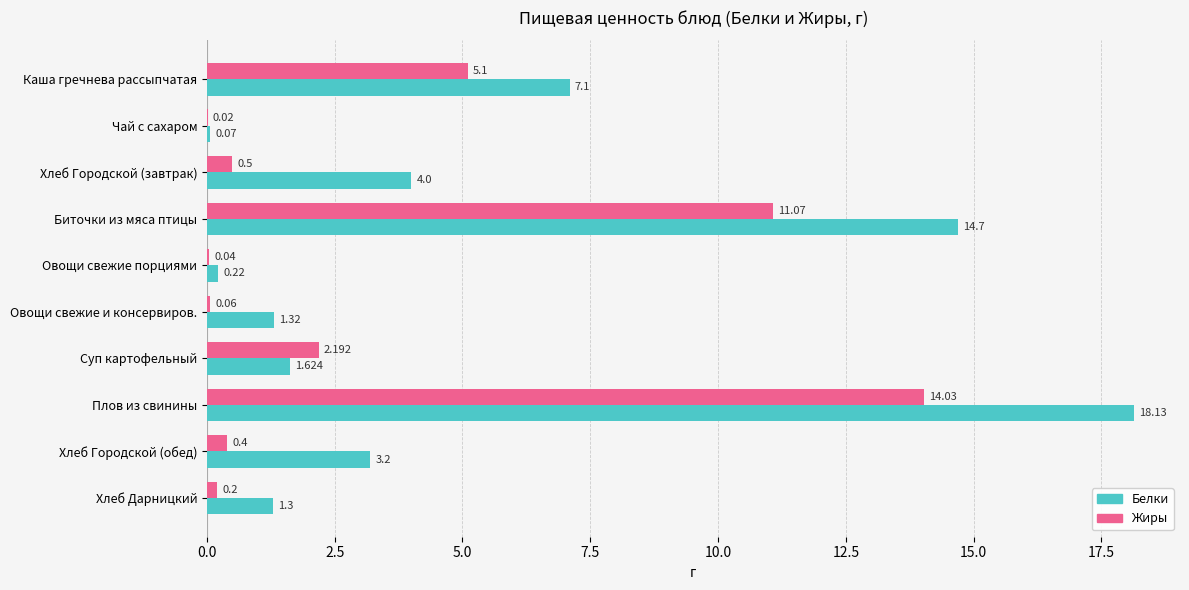

At which label does Жиры reach its peak?

Плов из свинины